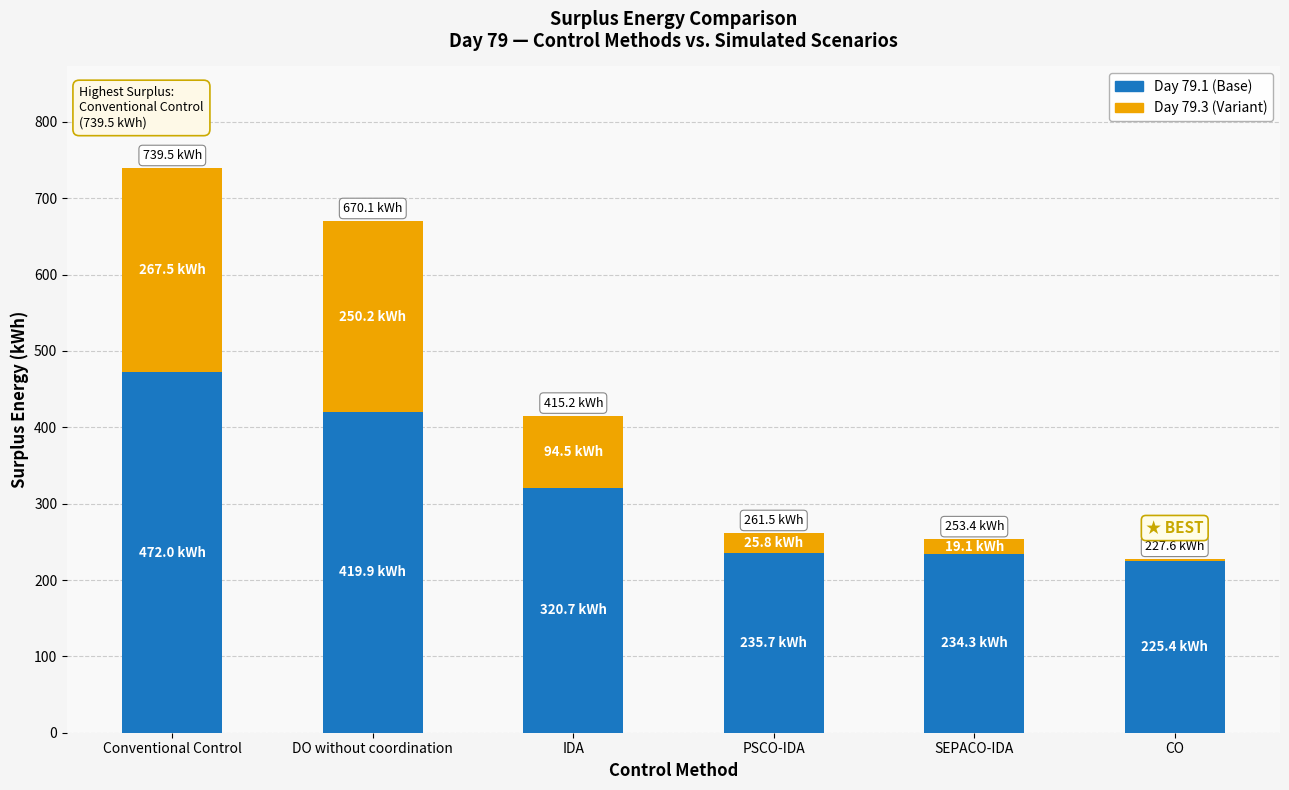

At which category is the sum across all series the highest?

Conventional Control